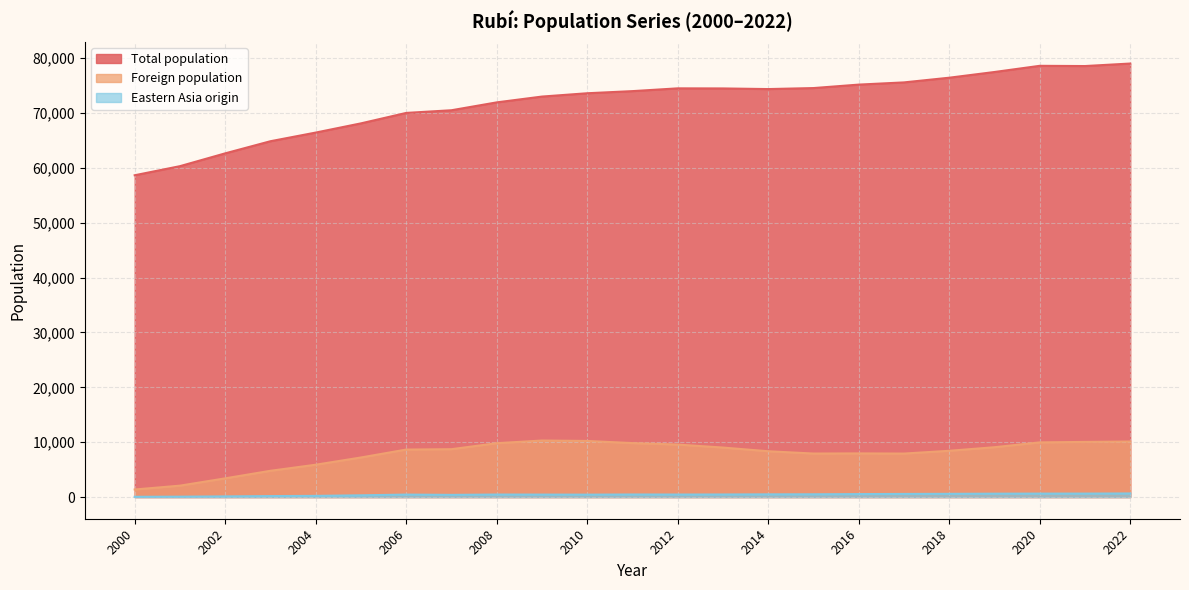

Rank the series by their maximum value, from highest to lowest.

Total population, Foreign population, Eastern Asia origin